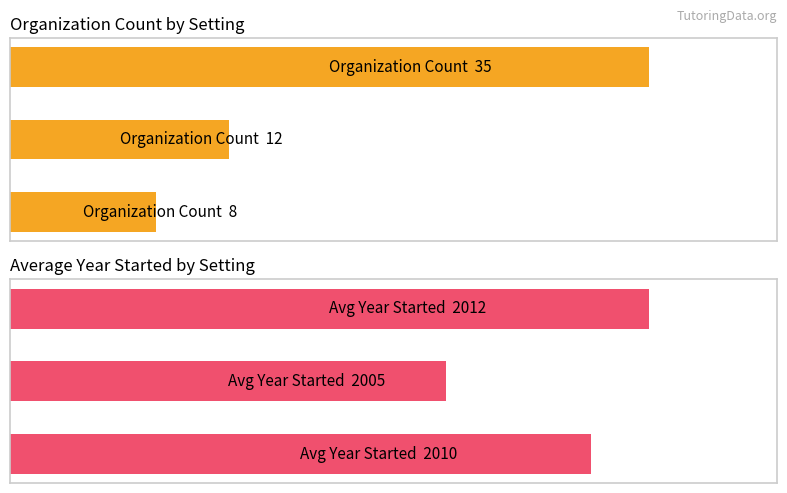

How many groups of bars are there?

3